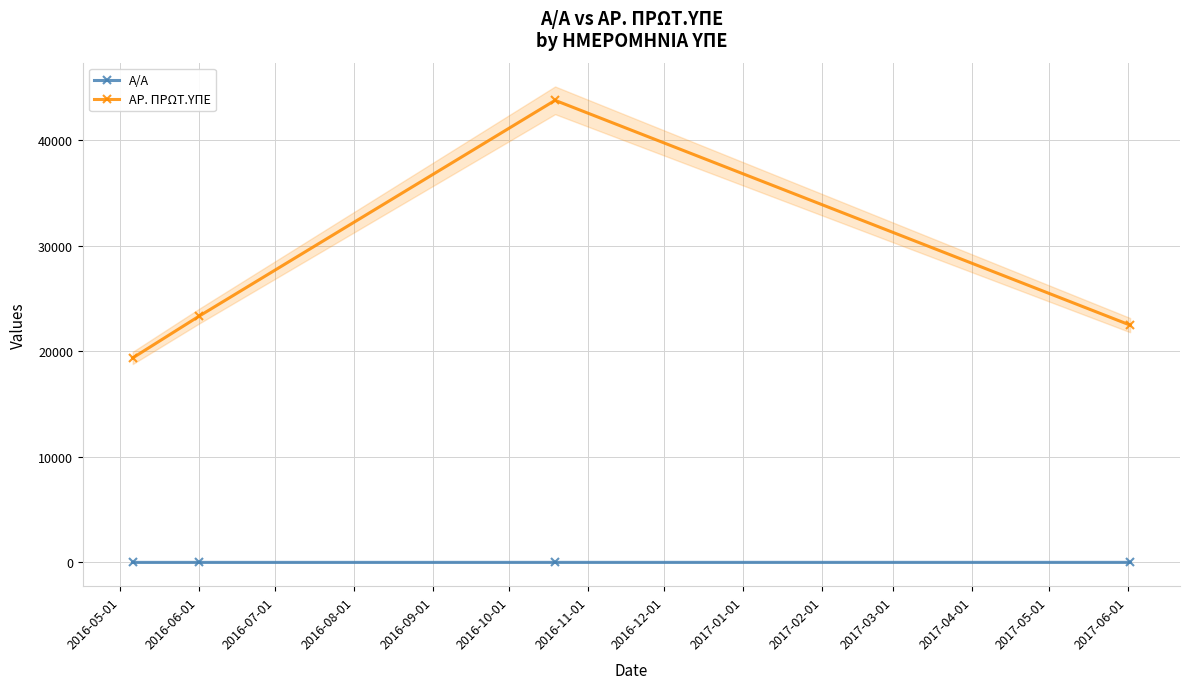

True or false: ΑΡ. ΠΡΩΤ.ΥΠΕ has more than 0 interior local peaks.

True